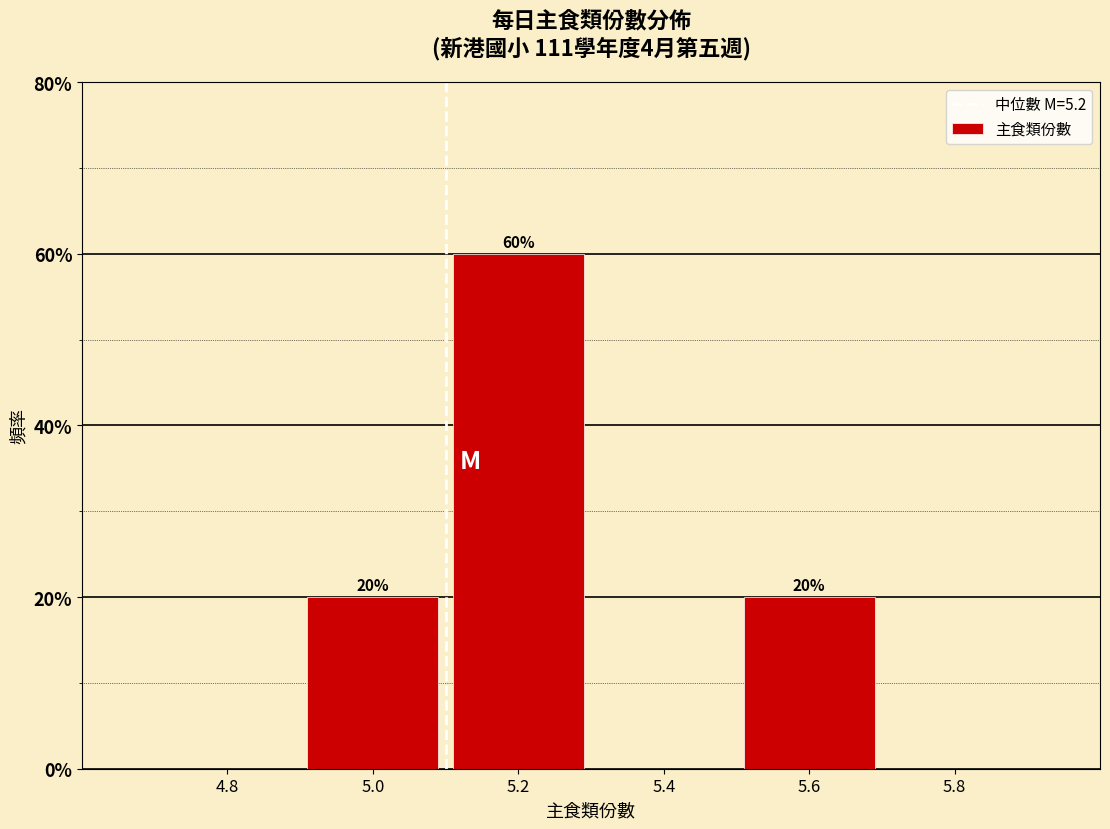

Reading left to right, list all the values displayed in this chart.

4.8=0	5.0=20	5.2=60	5.4=0	5.6=20	5.8=0